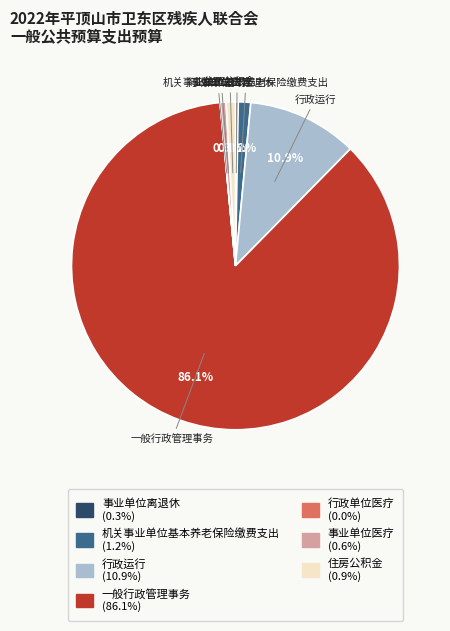

Do 机关事业单位基本养老保险缴费支出 and 一般行政管理事务 together represent more than half of the pie?

Yes